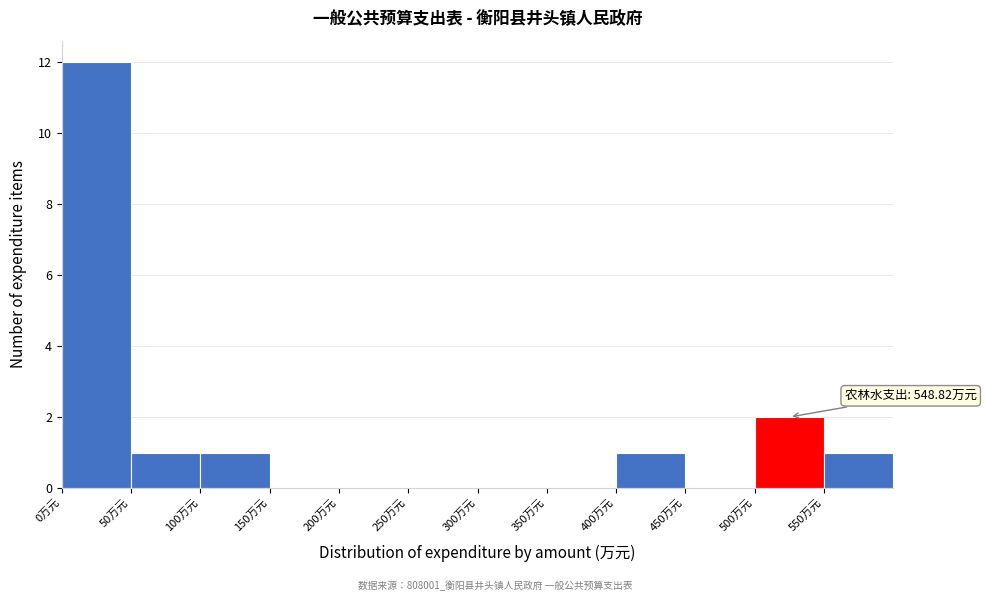

Over which range of the x-axis is the bar tallest?

0 to 50